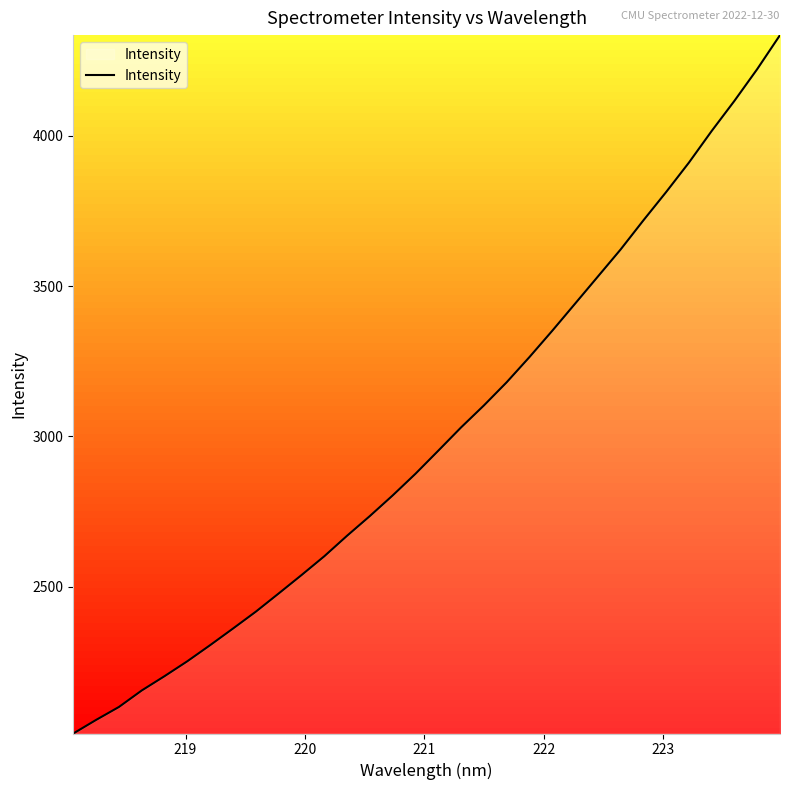

True or false: the data has more than 2 interior local peaks.

False